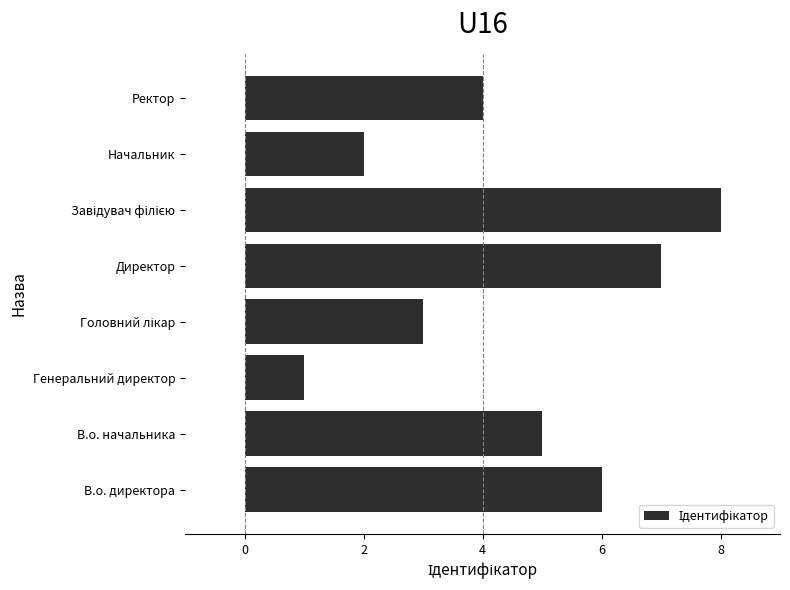

What is the sum of all values?

36